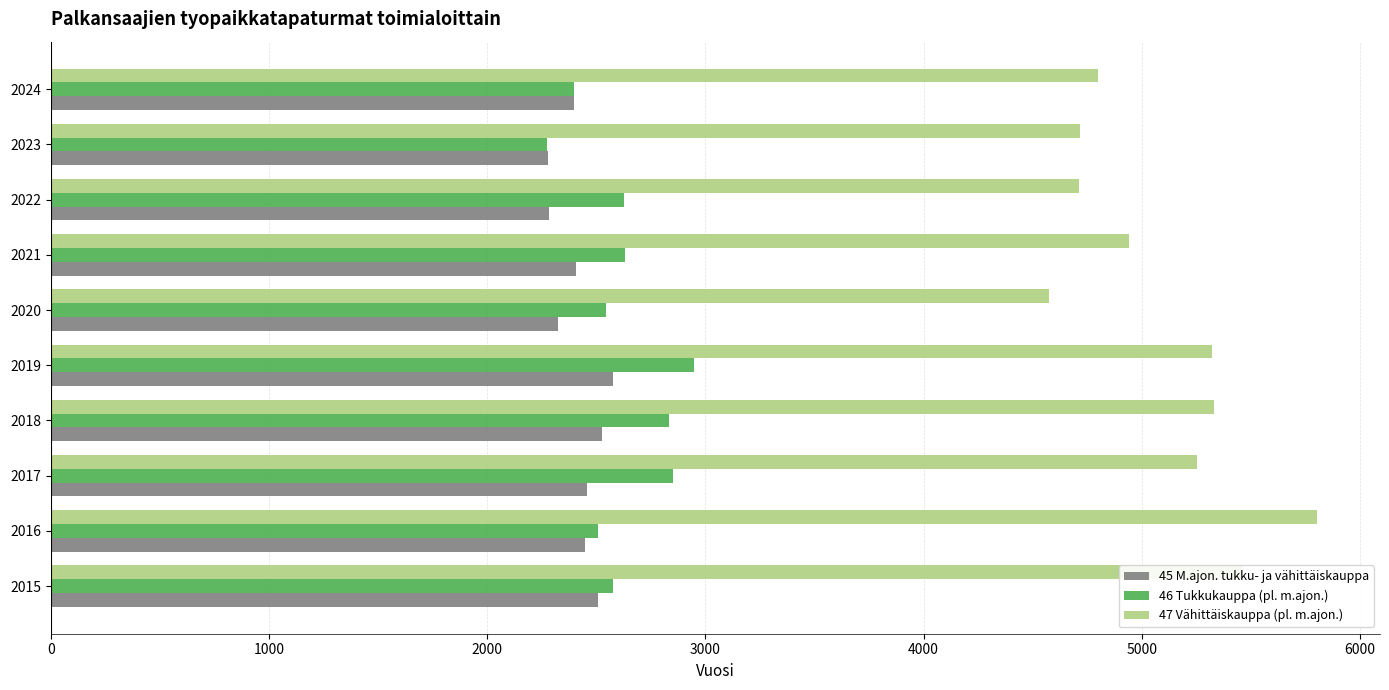

What is the total value across all series at 2016?

10759